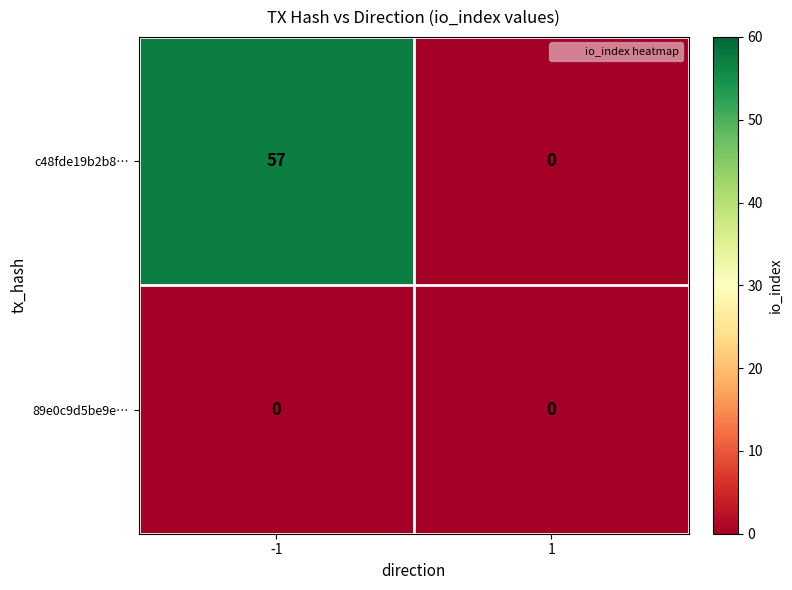

Which label corresponds to the largest value in the chart?

-1